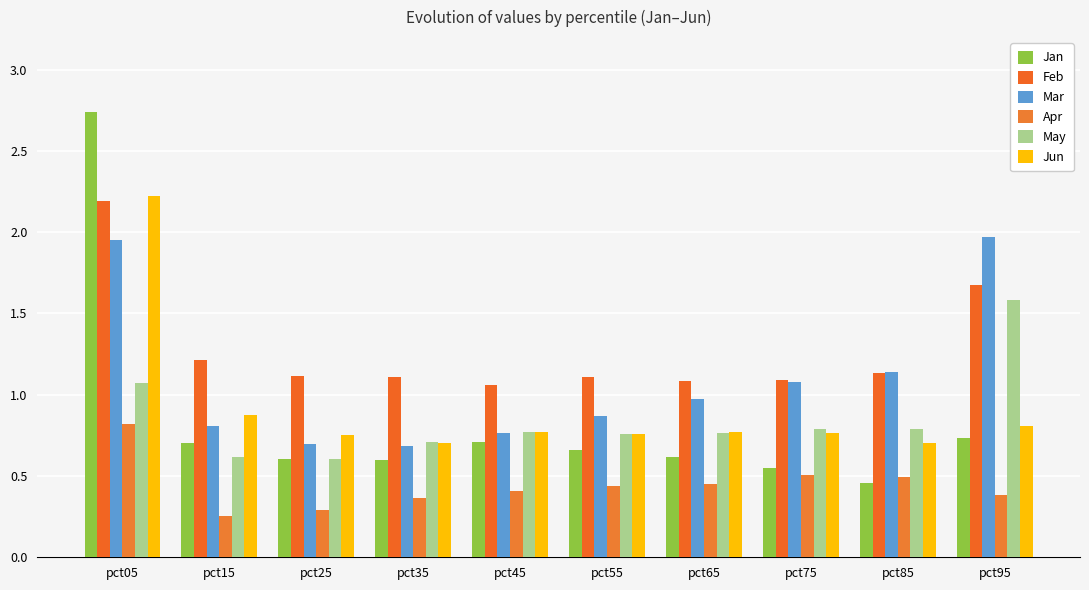

Are the bars horizontal?

No